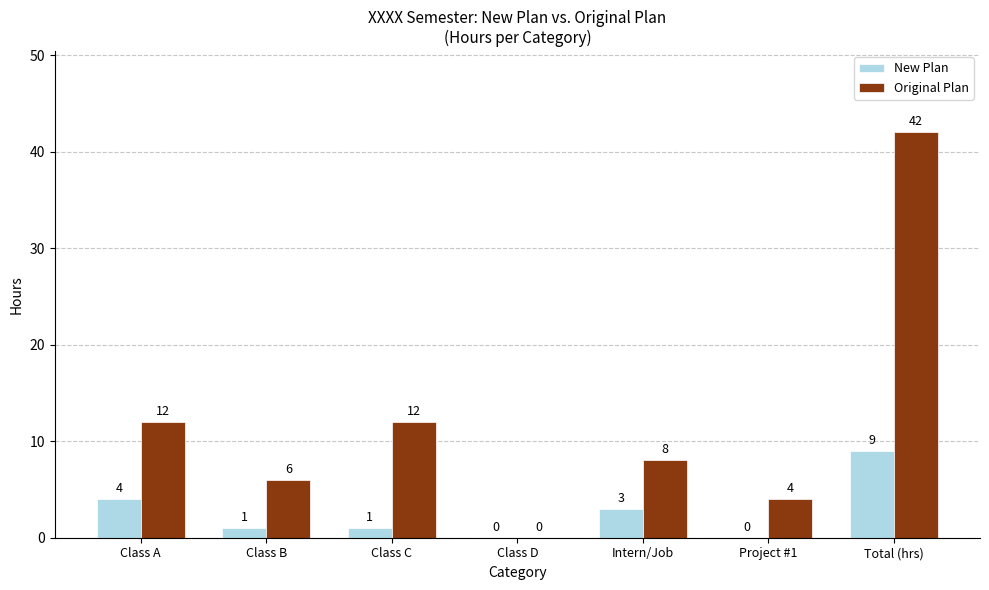

Which series has the largest range (max minus min)?

Original Plan